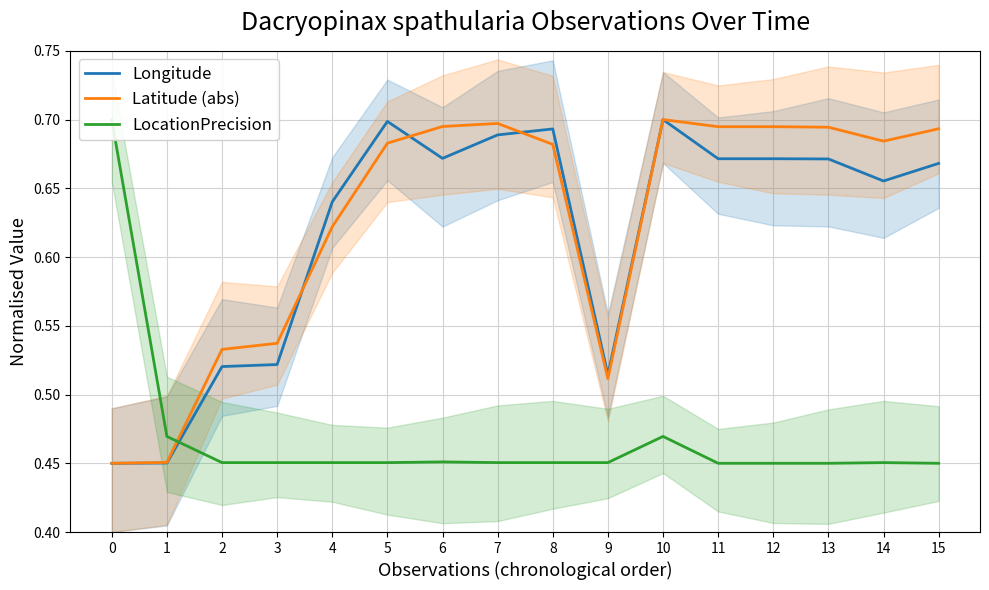

Which series changed the most between 1 and 15?

Latitude (abs)